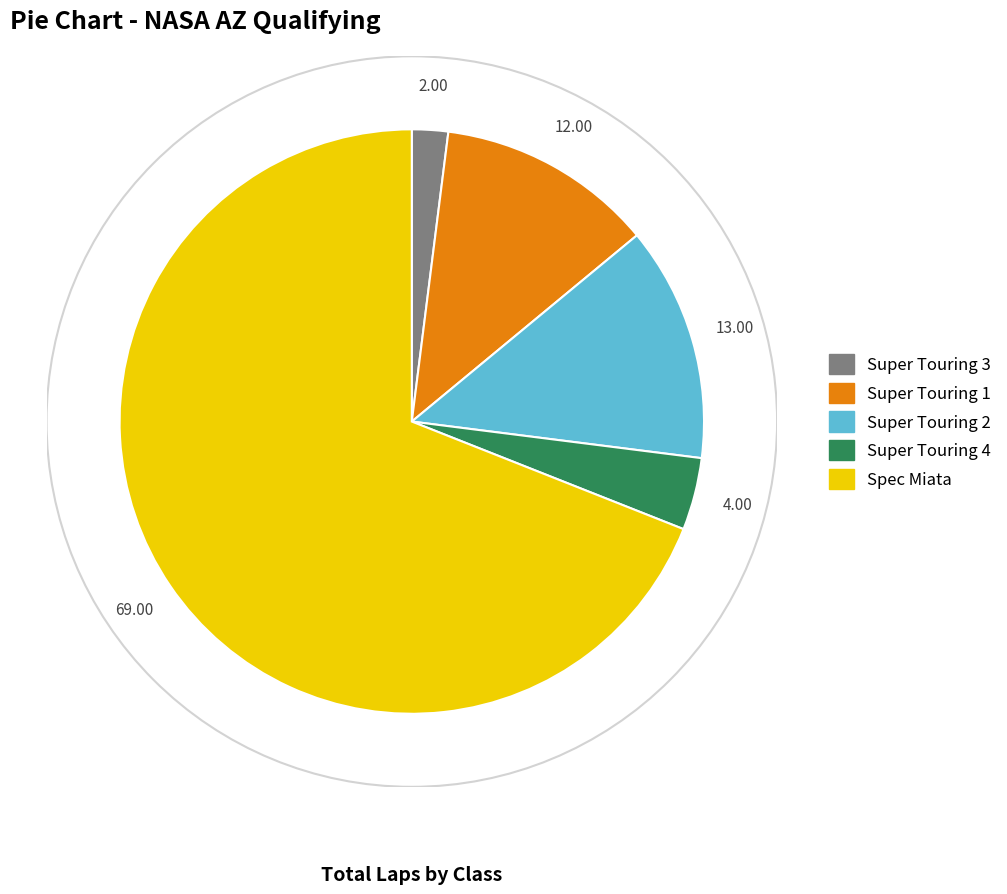

Combined, do Super Touring 2 and Super Touring 3 account for over 50%?

No